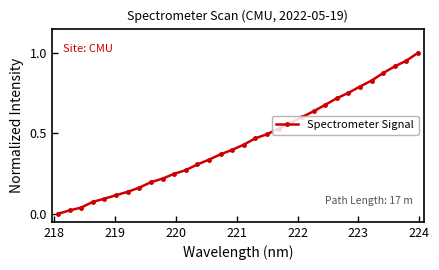

What is the sum of all values?

14.2